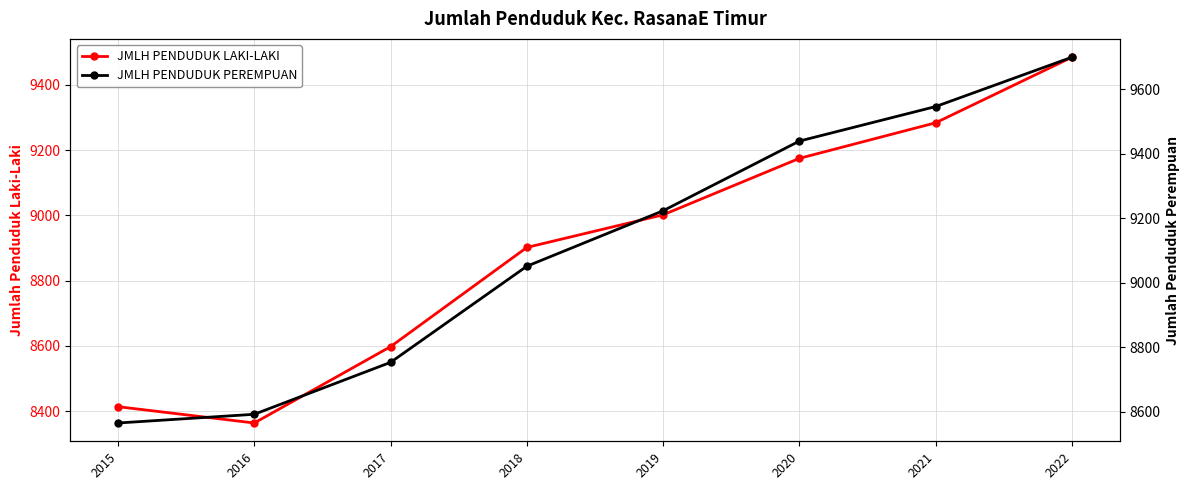

Is it true that JMLH PENDUDUK PEREMPUAN equals 12759 at 2019?

False